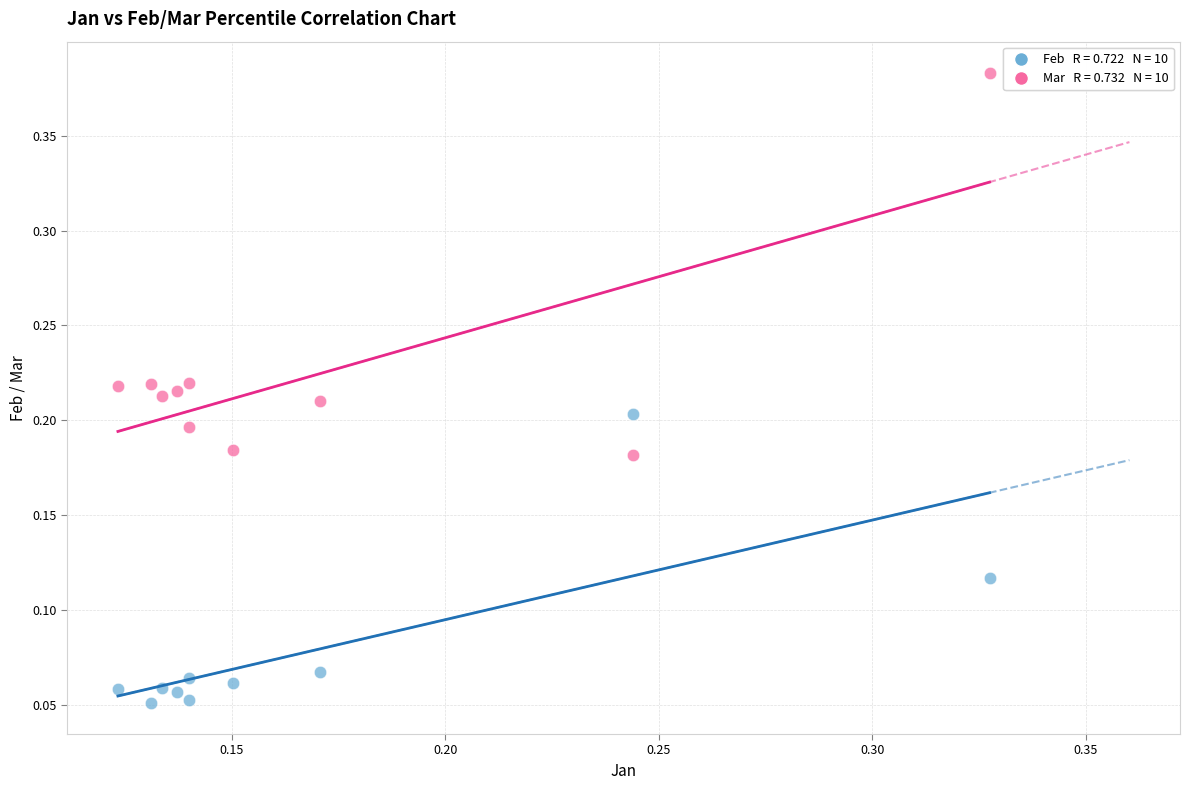

Across all data points, what is the range of Y values (max minus min)?

0.3